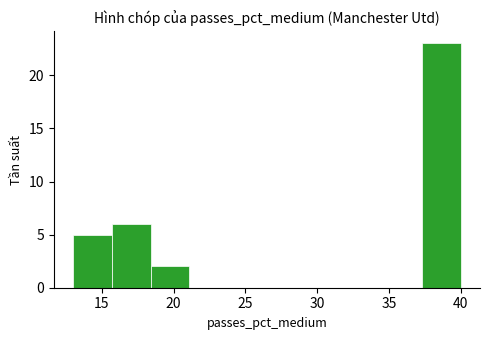

Reading left to right, transcribe this chart: for each bar, give the range it covers on the x-axis and its height. Neither the bar edges nor the heights are printed on the chart, so give them approximately, as read against the axes.

13.0 to 15.7: 5
15.7 to 18.4: 6
18.4 to 21.1: 2
21.1 to 23.8: 0
23.8 to 26.5: 0
26.5 to 29.2: 0
29.2 to 31.9: 0
31.9 to 34.6: 0
34.6 to 37.3: 0
37.3 to 40.0: 23